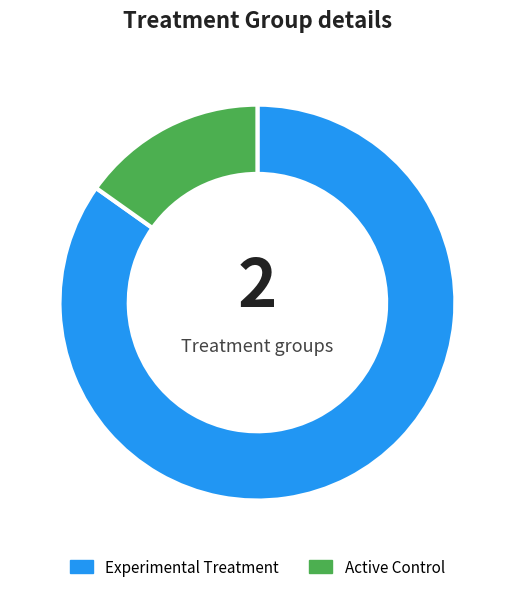

Which slice is the smallest?

Active Control